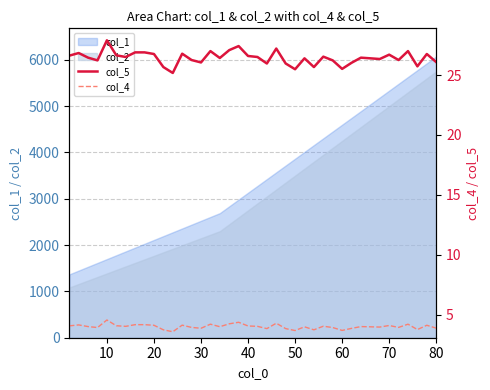

True or false: col_4 and col_5 cross at least once.

False